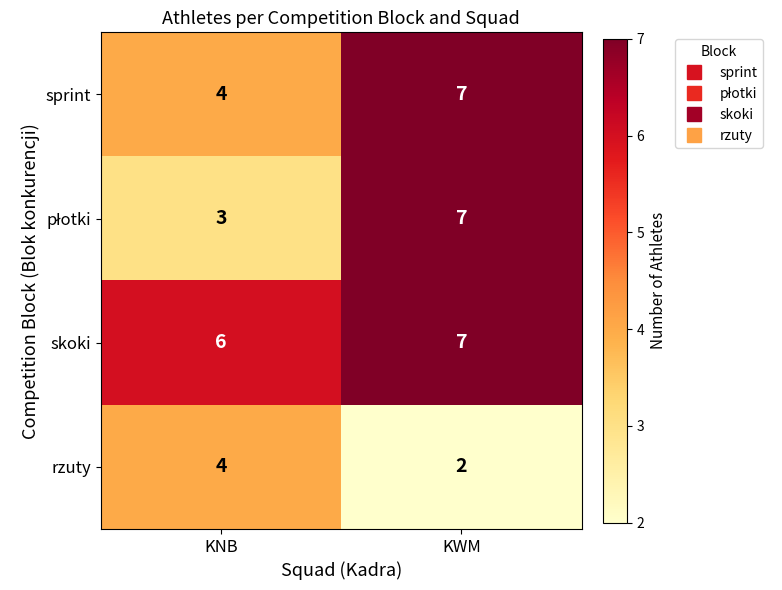

Rank the categories by rzuty value from lowest to highest.

KWM, KNB